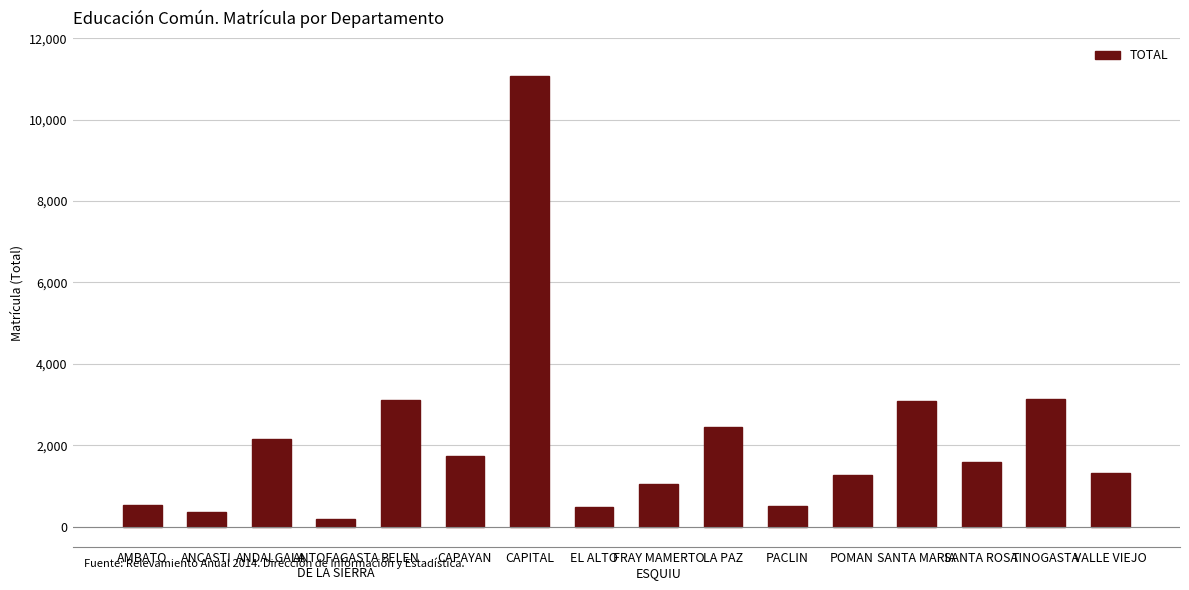

What is the difference between the second highest and second lowest values?

2778